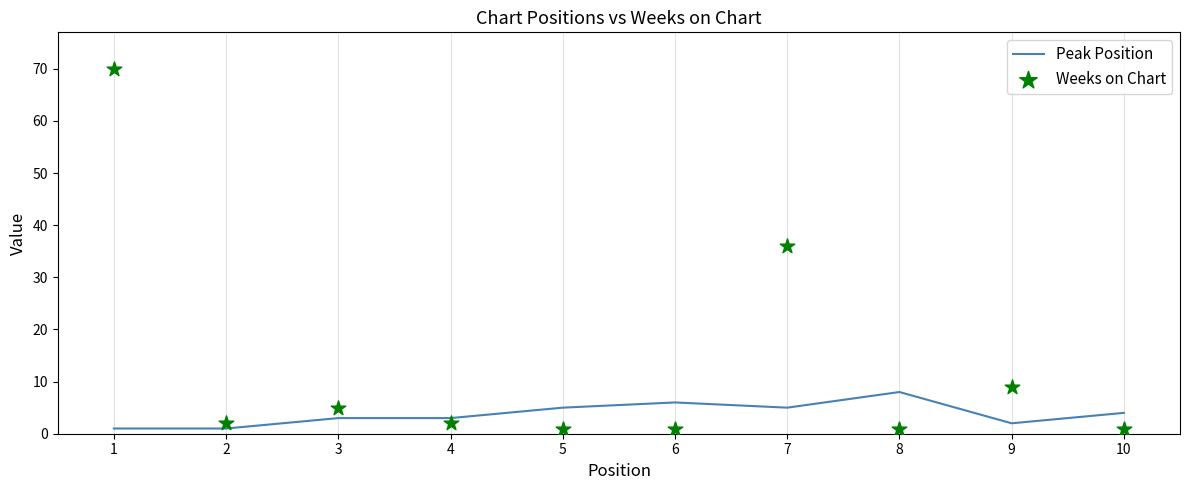

At which category is the sum across all series the highest?

1